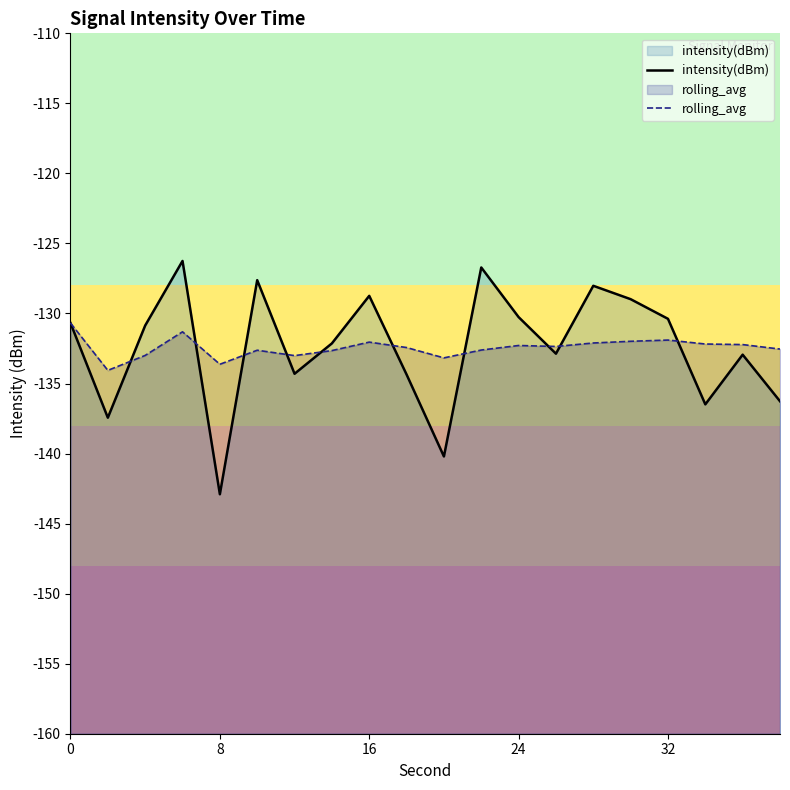

What is the spread (max minus min) of values at 16?

3.3